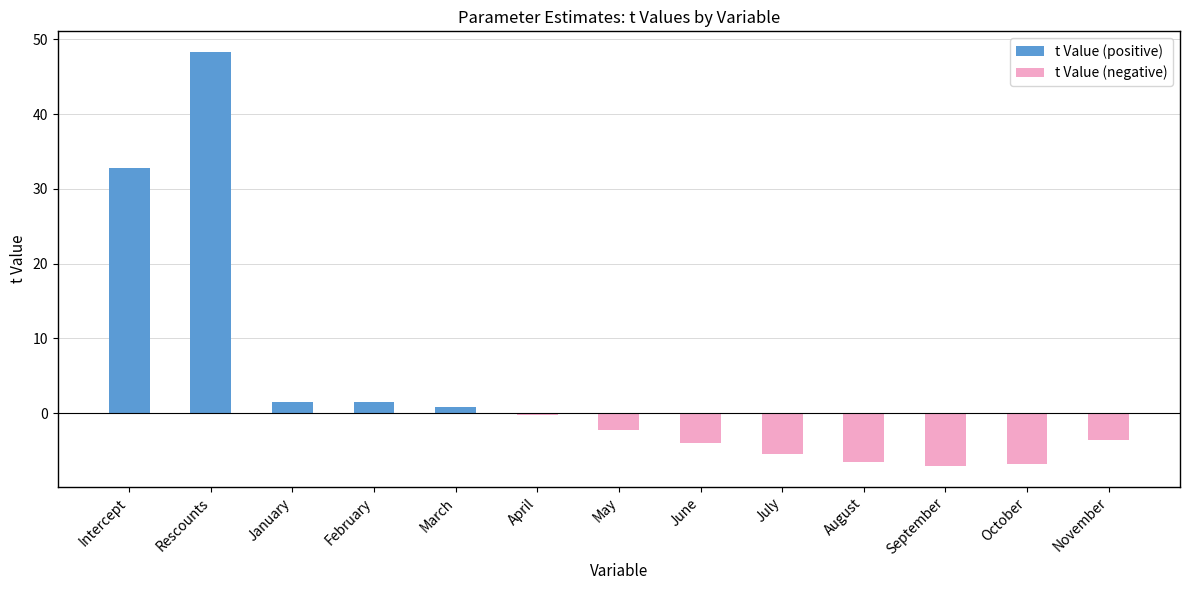

How many bars are there in total?

13